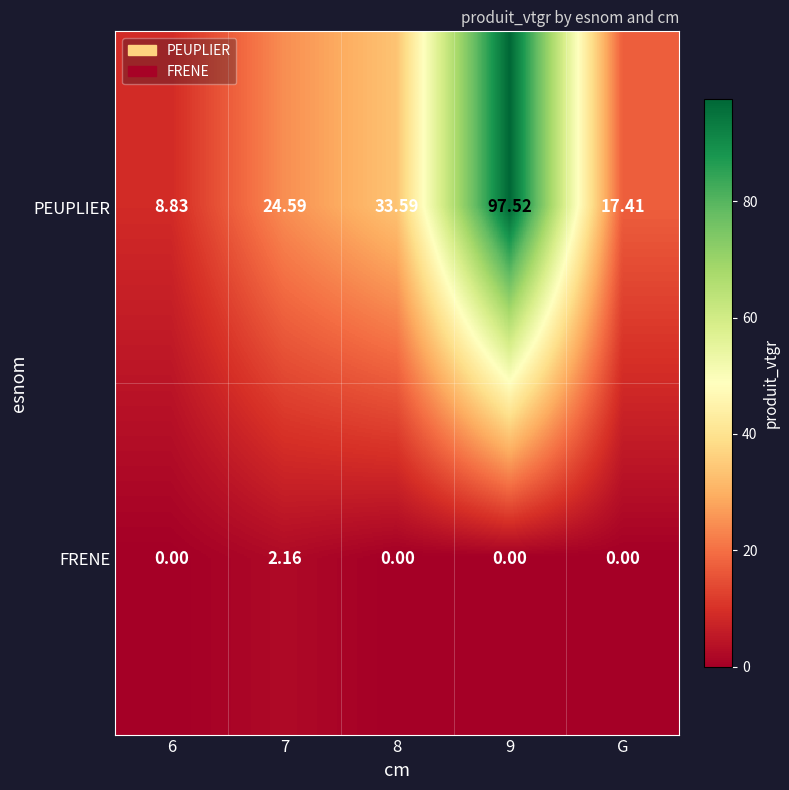

Rank the series by their average value, from highest to lowest.

PEUPLIER, FRENE